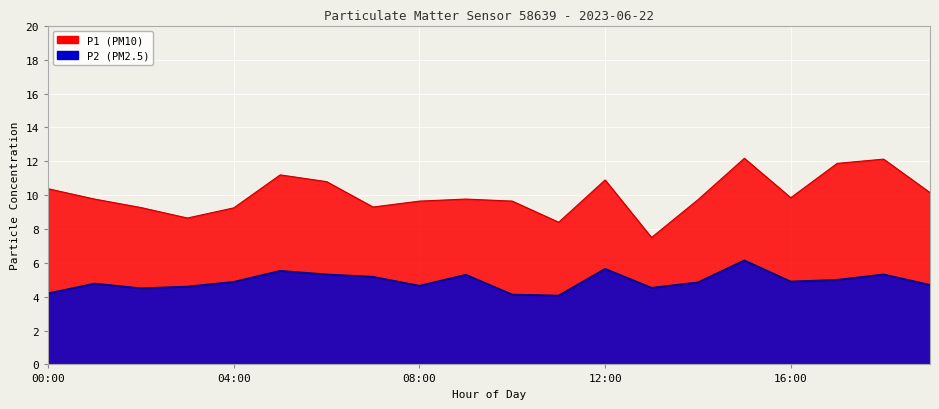

At which label does P2 reach its peak?

15:00